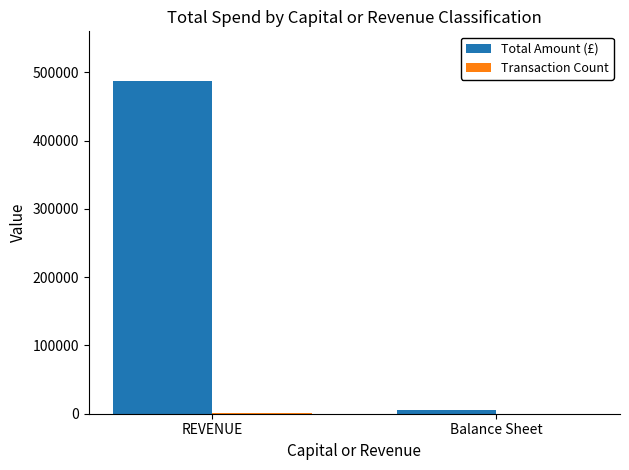

Which series has the largest total across all categories?

Total Amount (£)